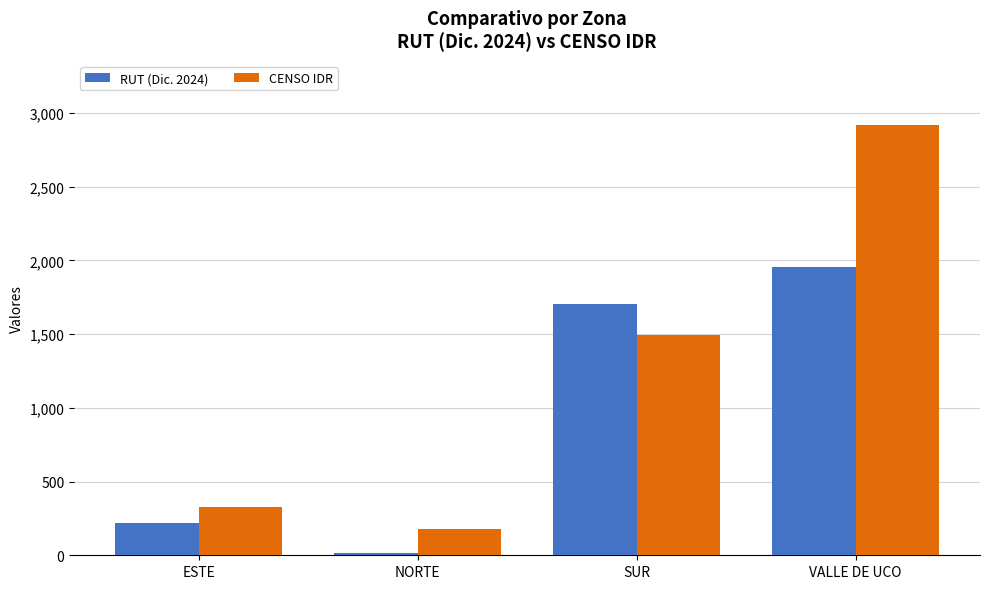

Reading left to right, list all the values displayed in this chart.

RUT (Dic. 2024): ESTE=216.2	NORTE=15.6	SUR=1706.5	VALLE DE UCO=1952.3
CENSO IDR: ESTE=328.0	NORTE=176.0	SUR=1493.0	VALLE DE UCO=2915.0